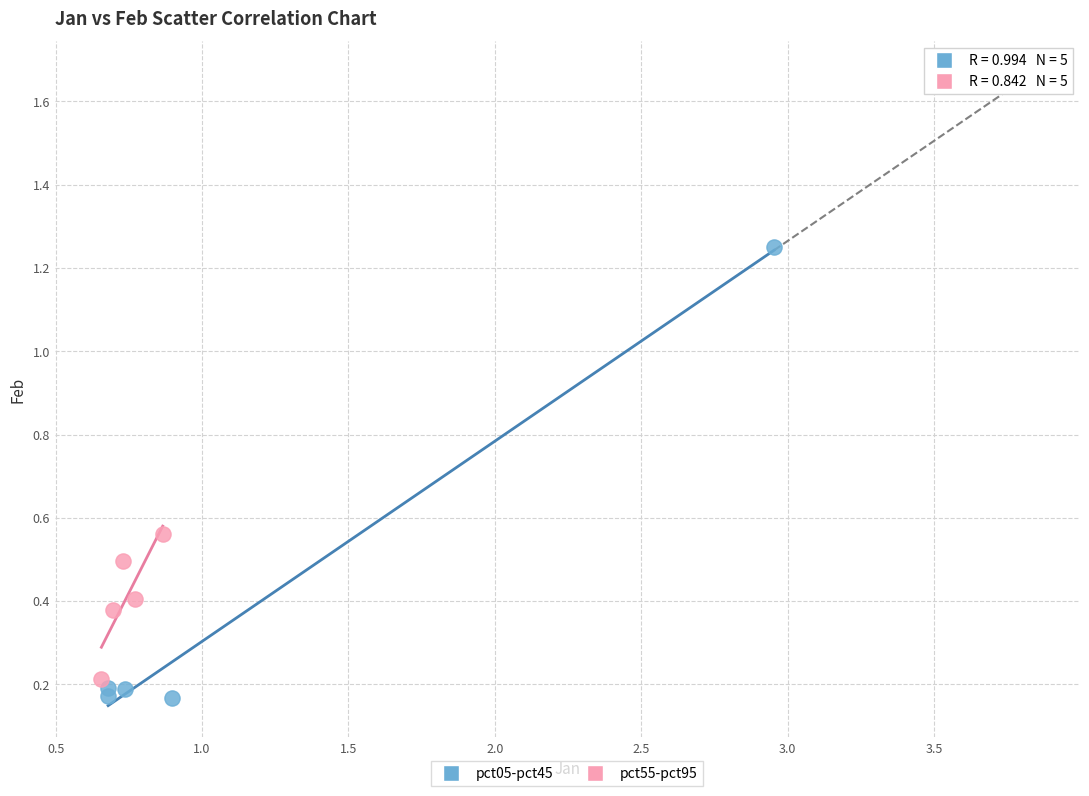

Which series reaches the maximum Y coordinate?

pct05-pct45